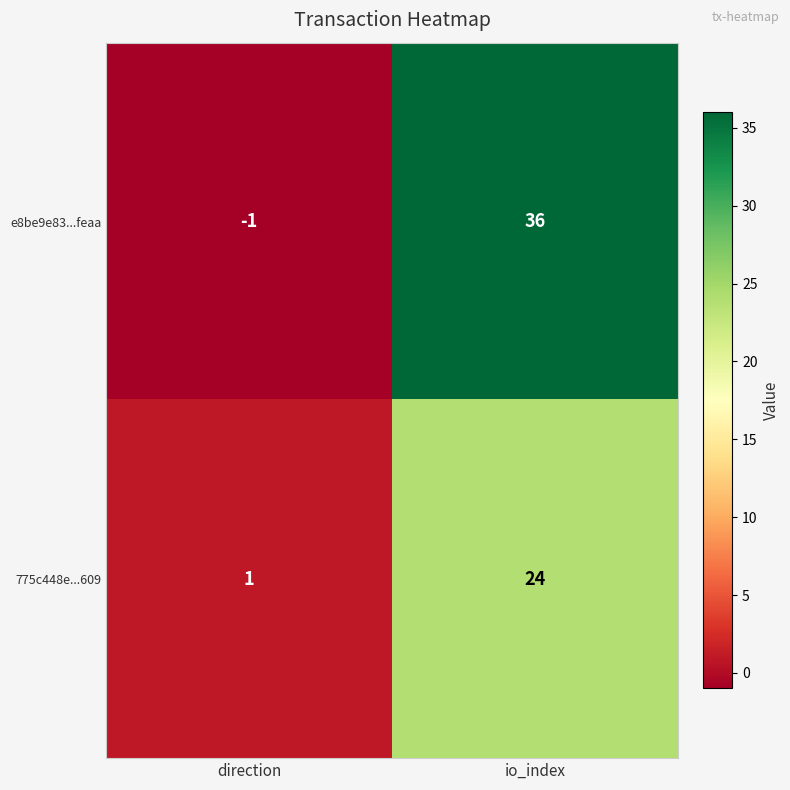

What is the minimum value shown in the chart?

-1